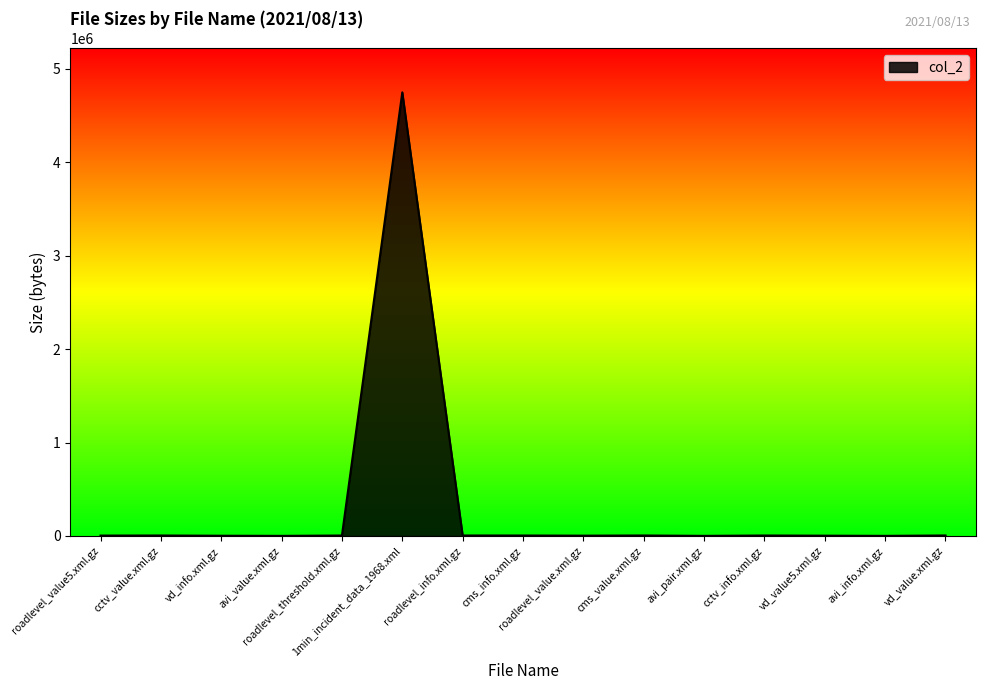

What is the change in value from cms_info.xml.gz to cms_value.xml.gz?

+289